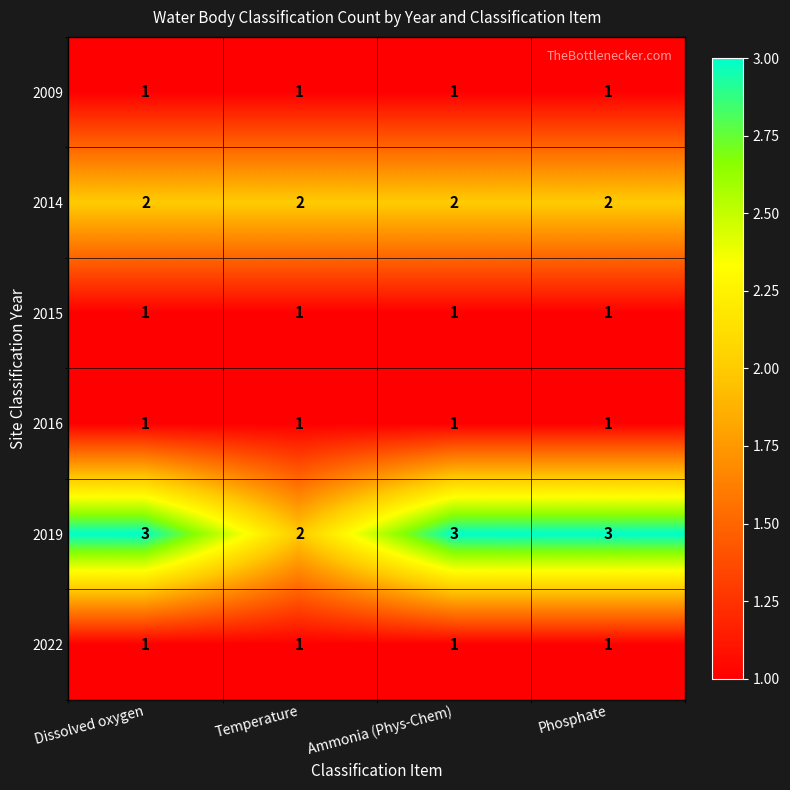

Reading right to left, transcribe all the data shown in this chart.

2009: 1	1	1	1
2014: 2	2	2	2
2015: 1	1	1	1
2016: 1	1	1	1
2019: 3	3	2	3
2022: 1	1	1	1